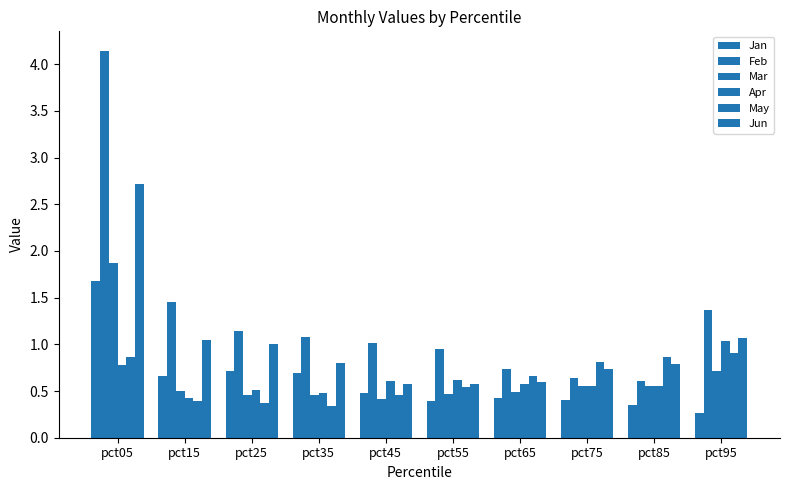

How many groups of bars are there?

10